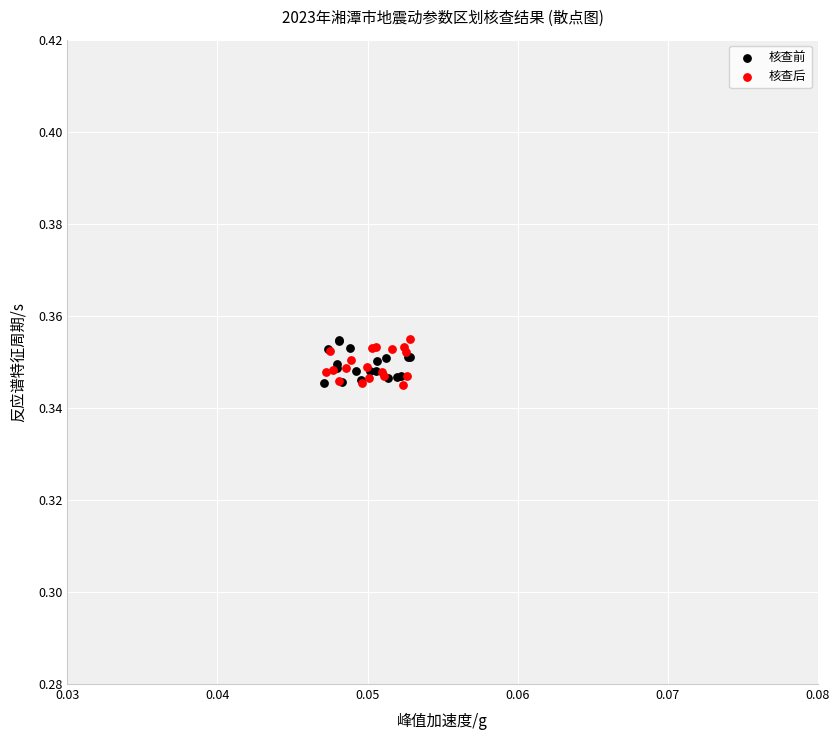

What are all the series names shown in the legend?

核查前, 核查后